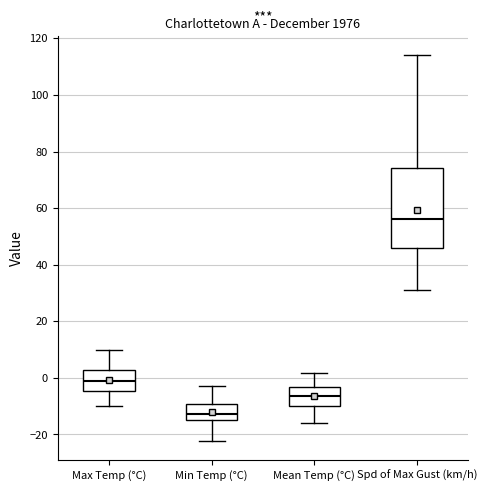

Which box has the lowest median line?

Min Temp (°C)